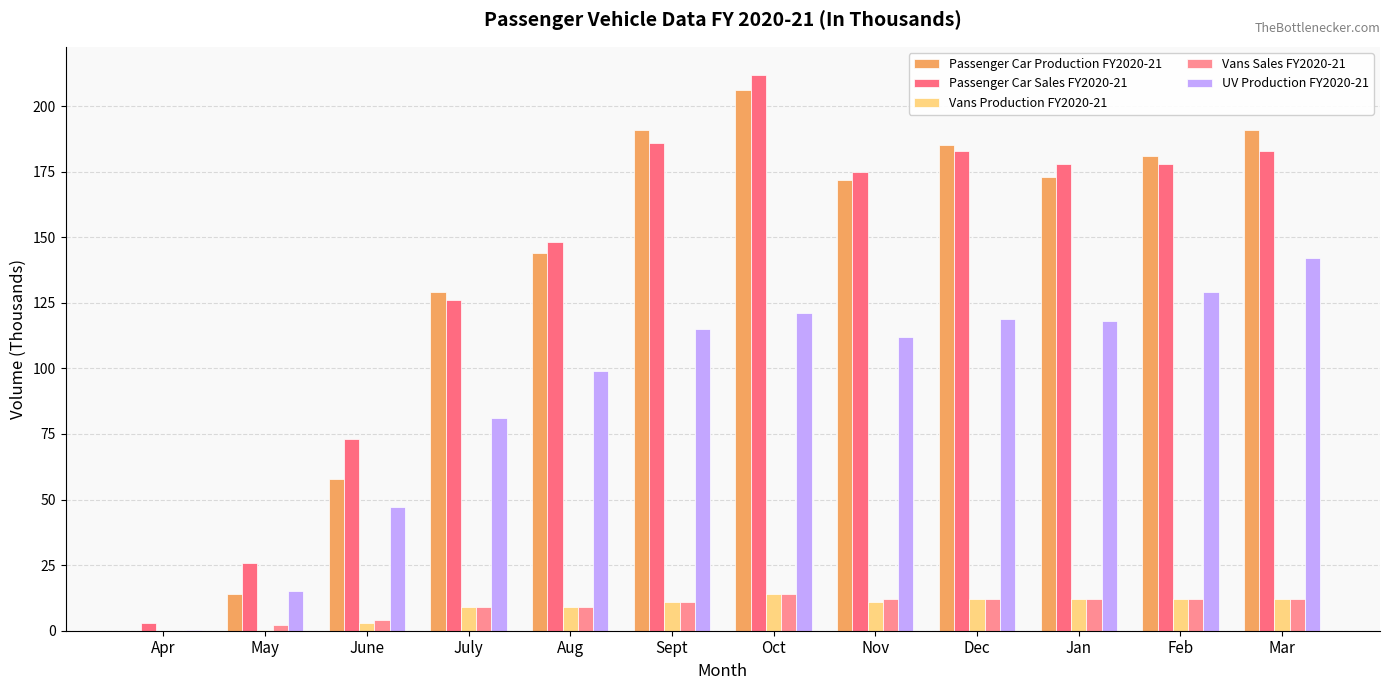

How many series are shown in this chart?

5